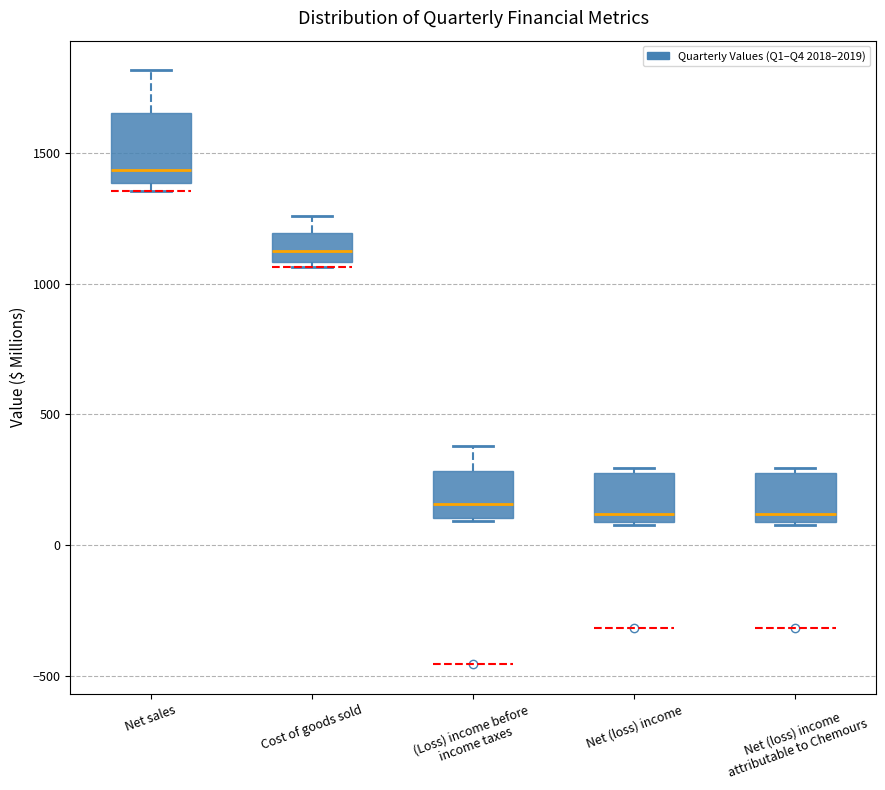

Reading left to right, transcribe this box plot: for each box, give where its median line is, the range the box spans, and where its two whiskers end, as read against the y-axis. The values are not printed on the chart, so give them approximately, as read against the axis.

Net sales: median 1450, box 1400 to 1650, whiskers 1350 to 1800
Cost of goods sold: median 1100 (inside the box), box 1100 to 1200, whiskers 1050 to 1250
(Loss) income before income taxes: median 150, box 100 to 300, whiskers 100 to 400
Net (loss) income: median 100 (just above the box's lower edge), box 100 to 300, whiskers 100 to 300 (just above the box's upper edge)
Net (loss) income attributable to Chemours: median 100 (just above the box's lower edge), box 100 to 300, whiskers 100 to 300 (just above the box's upper edge)